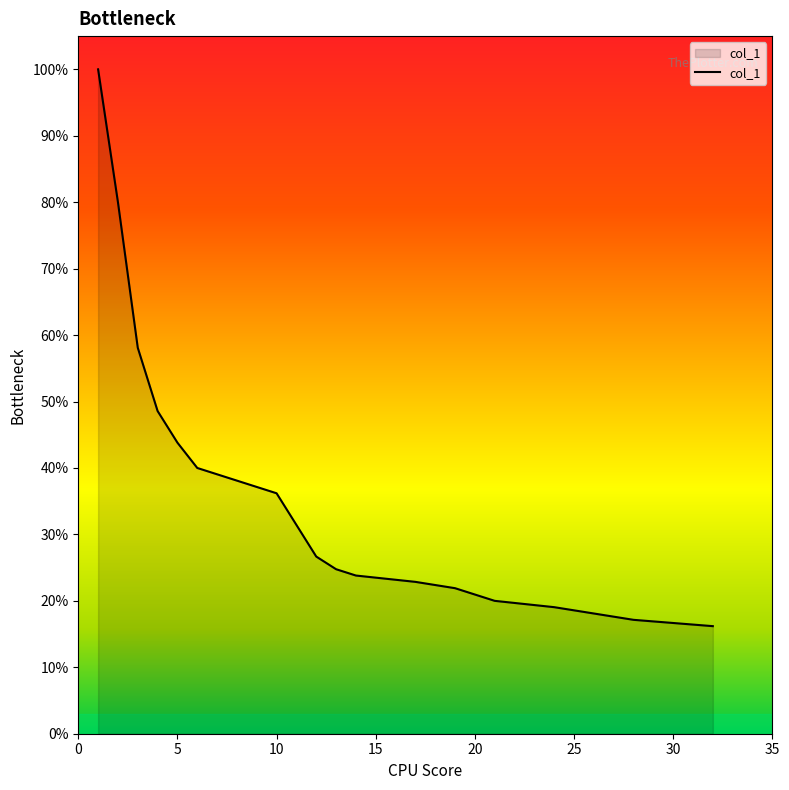

What is the difference between the second highest and minimum values?

63.8